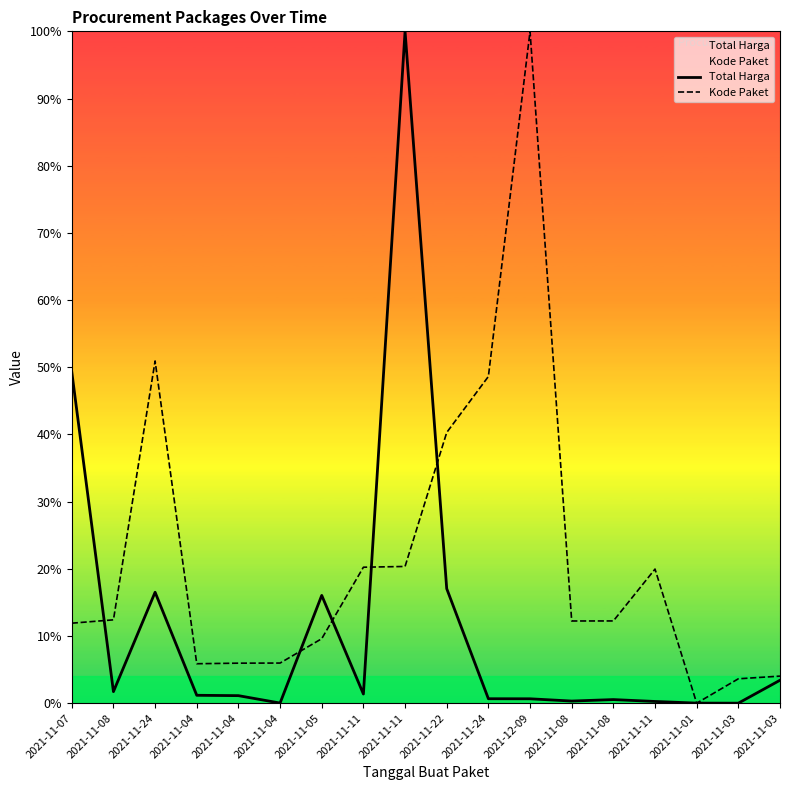

Which series has the largest total across all categories?

Kode Paket